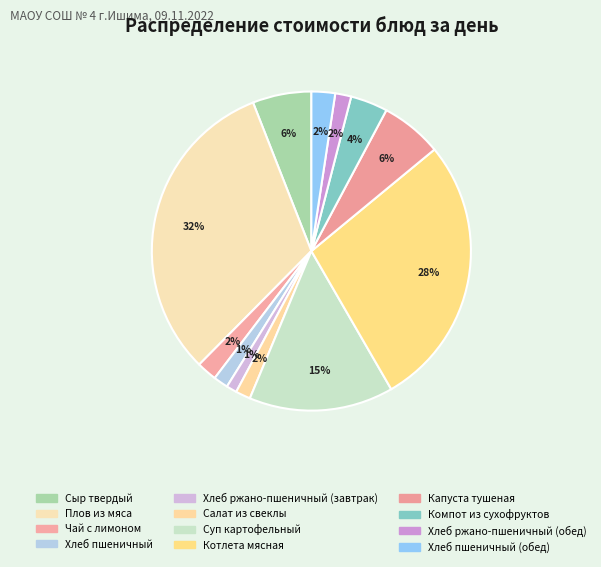

What is the smallest slice in the pie chart?

Хлеб ржано-пшеничный (завтрак)